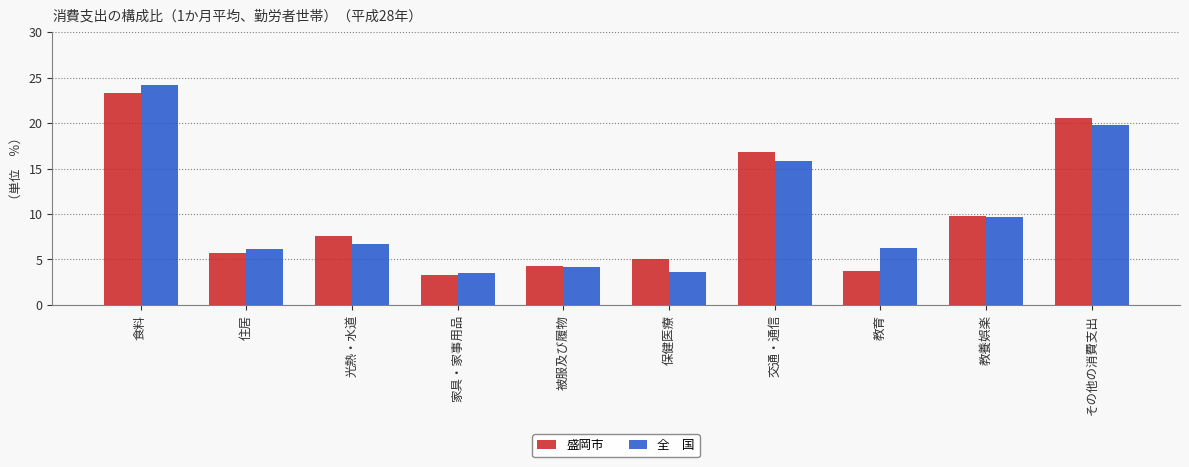

What is the spread (max minus min) of values at 保健医療?

1.5